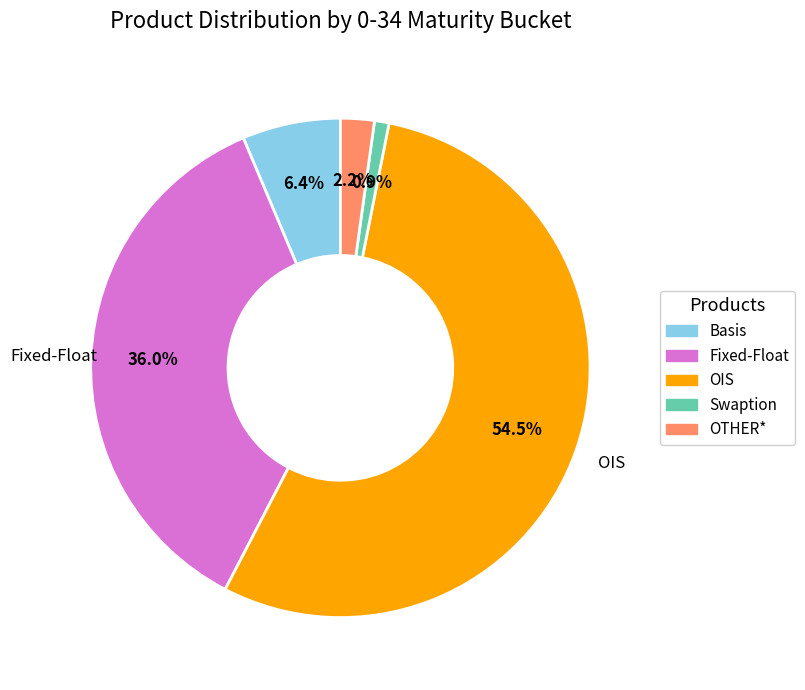

How many slices are in this pie chart?

5